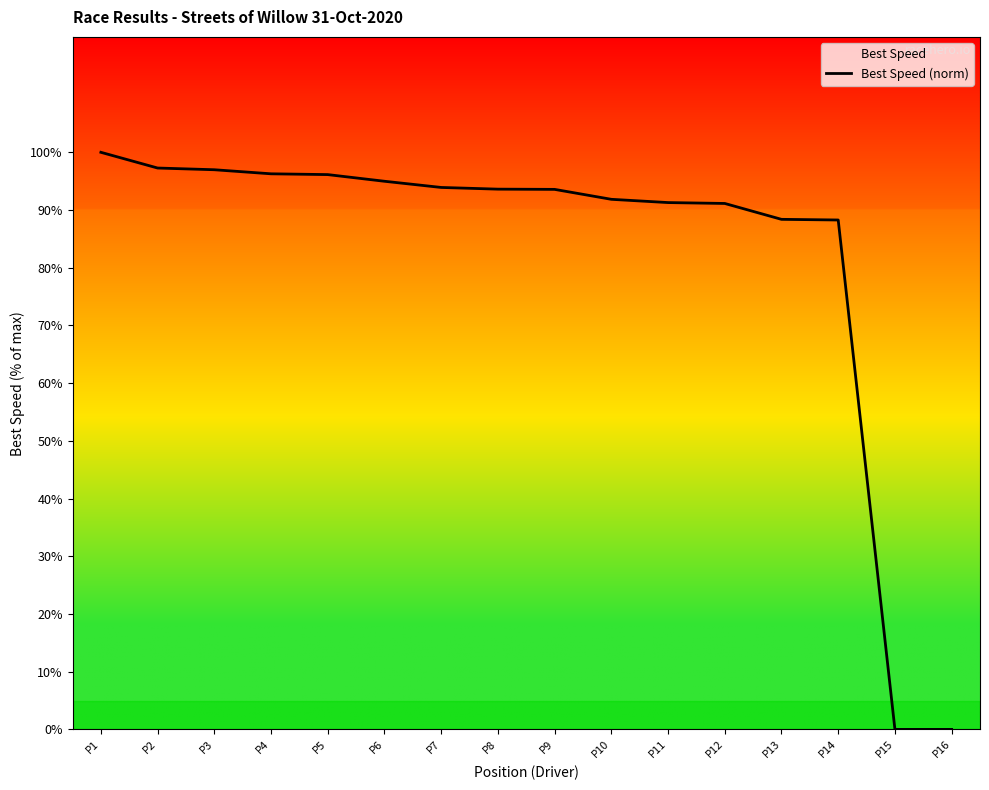

What is the change in value from P1 to P8?

-6.4